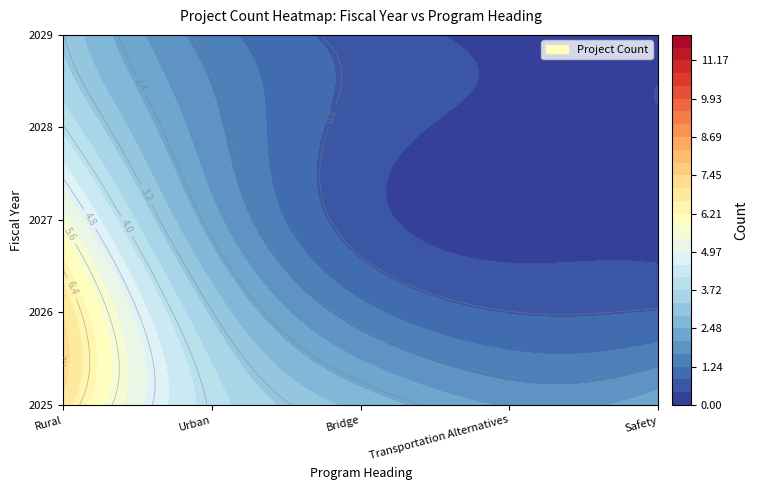

Rank the series at Bridge from highest to lowest value.

2025, 2026, 2028, 2029, 2027